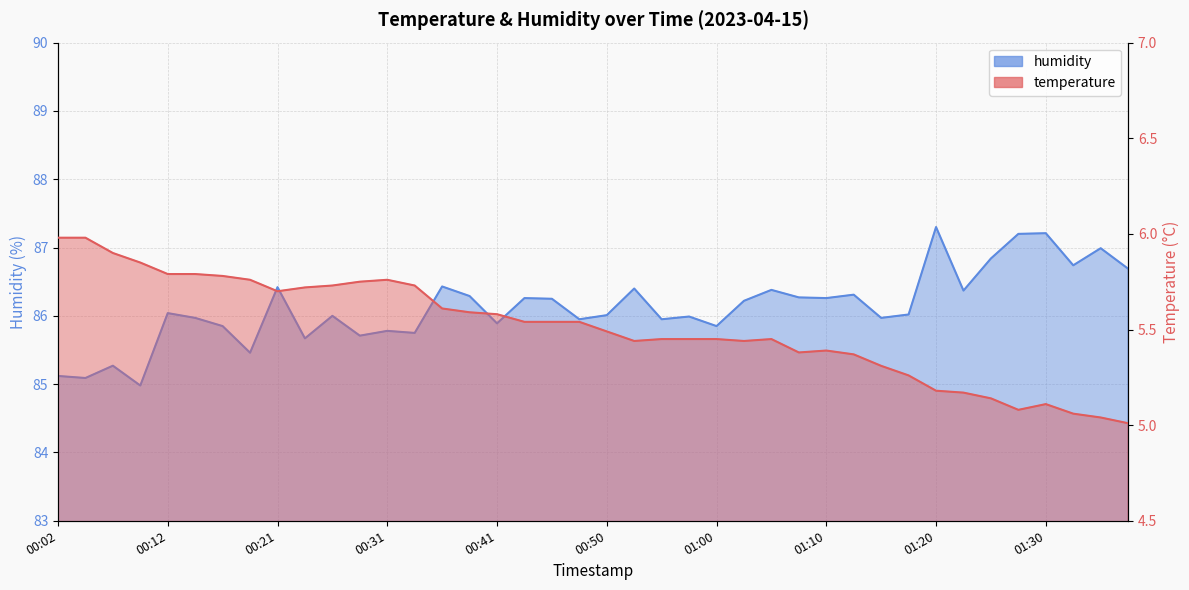

True or false: temperature and humidity intersect in this chart.

False